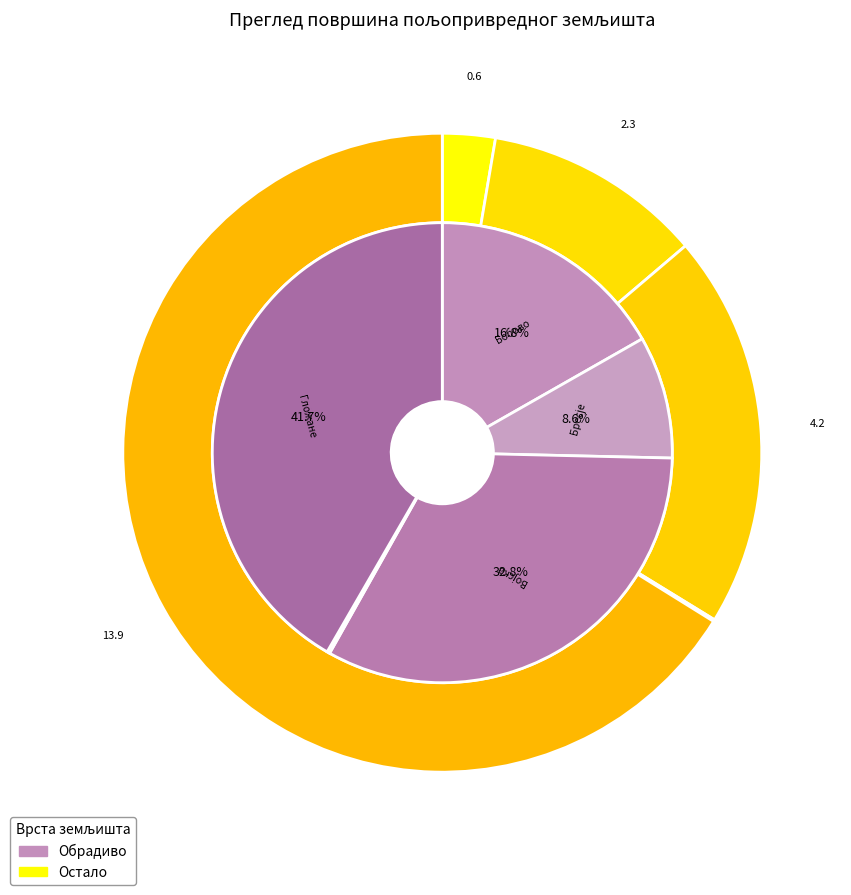

The Бресје slice represents 1% of the pie. True or false?

False